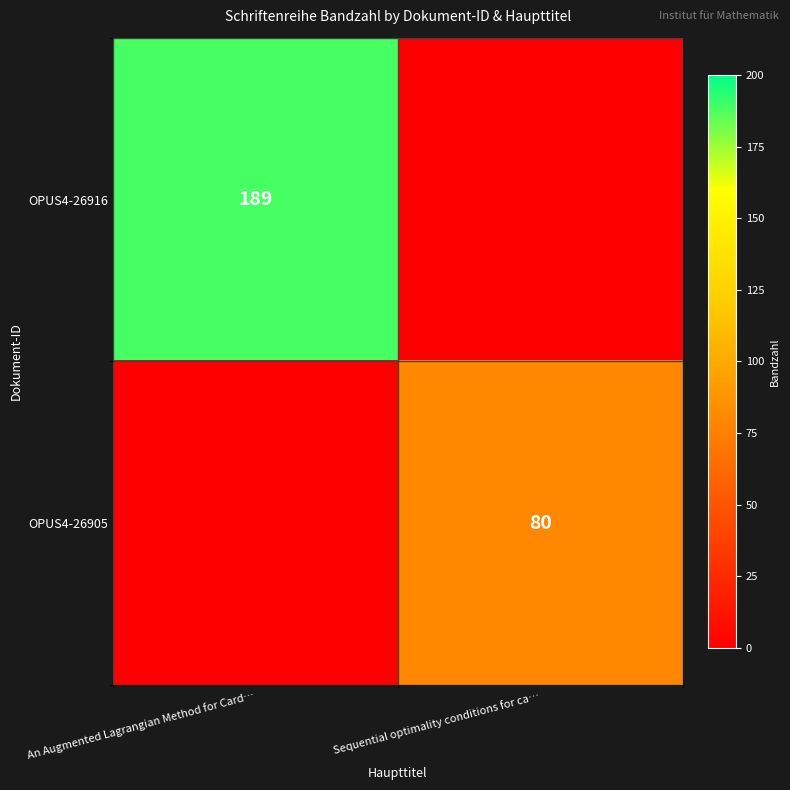

Which label corresponds to the smallest value in the chart?

Sequential optimality conditions for ca…